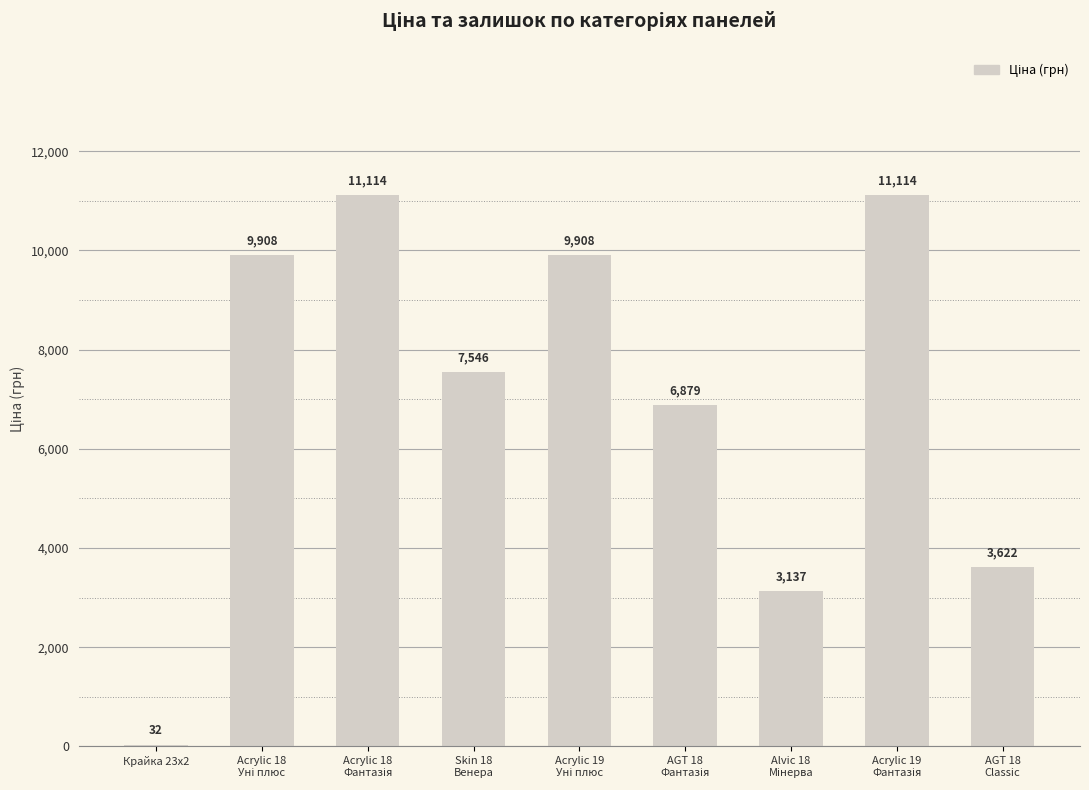

What is the maximum value shown in the chart?

11113.6